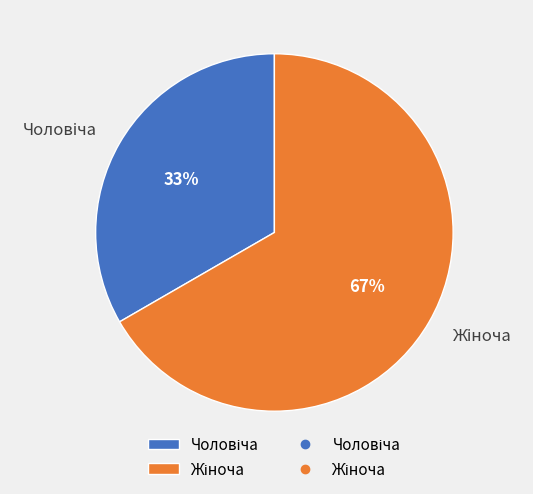

How many segments does this pie chart have?

2